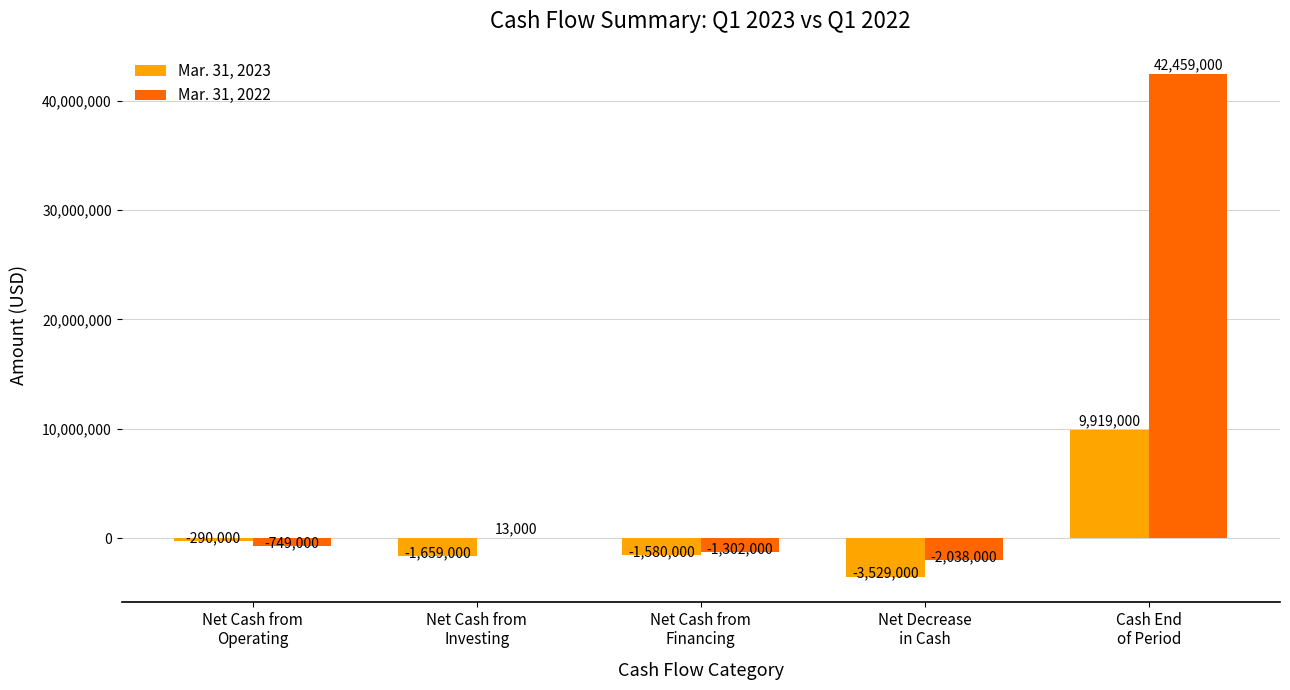

True or false: Mar. 31, 2023 has a value of 5350945 at Cash End
of Period.

False